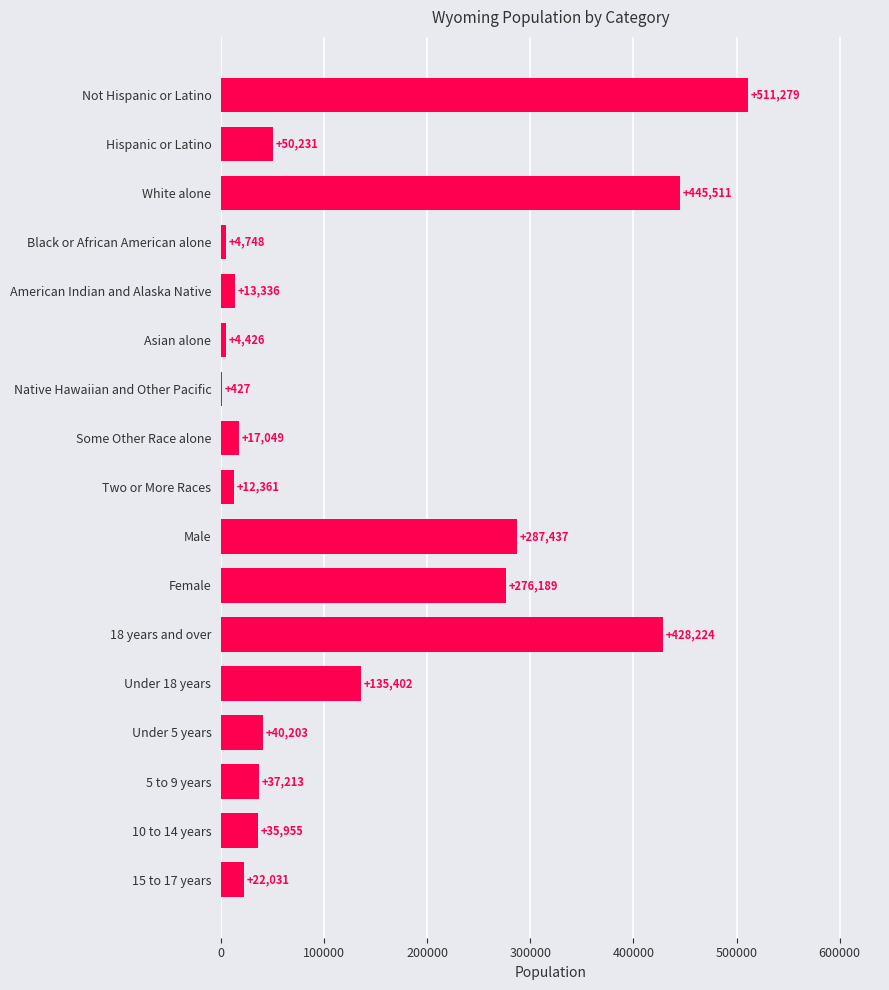

At which label is the value closest to 255853?

Female